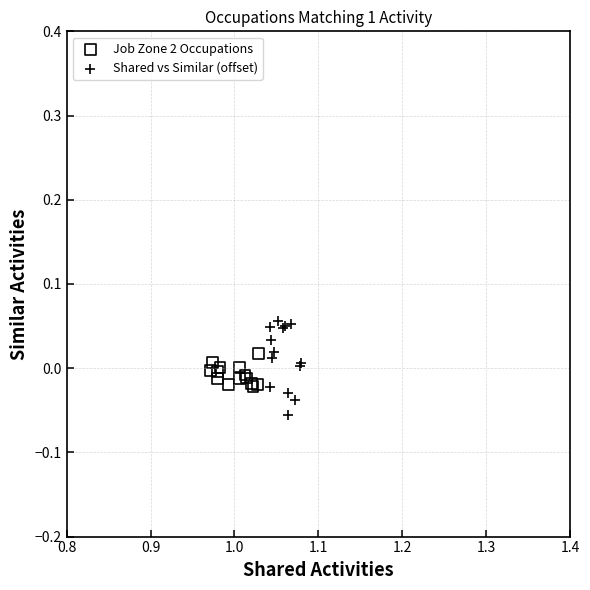

Which series reaches the minimum Y coordinate?

Shared vs Similar (offset)